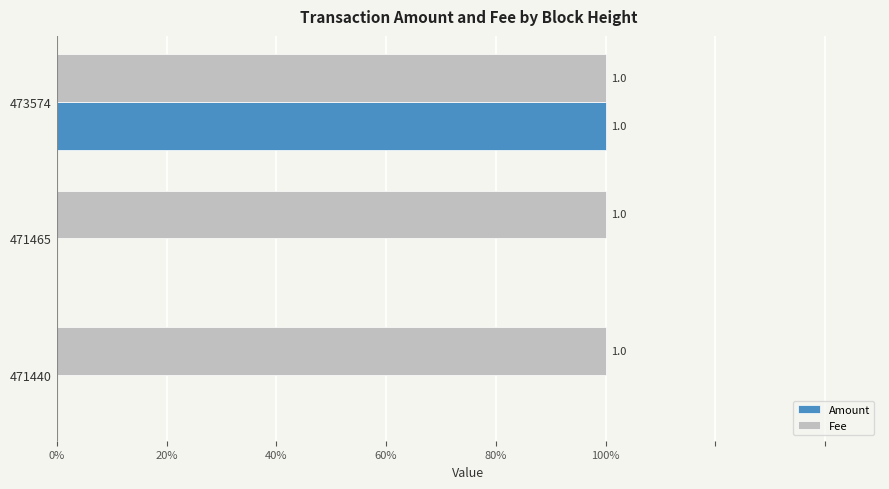

What are all the series names shown in the legend?

Amount, Fee